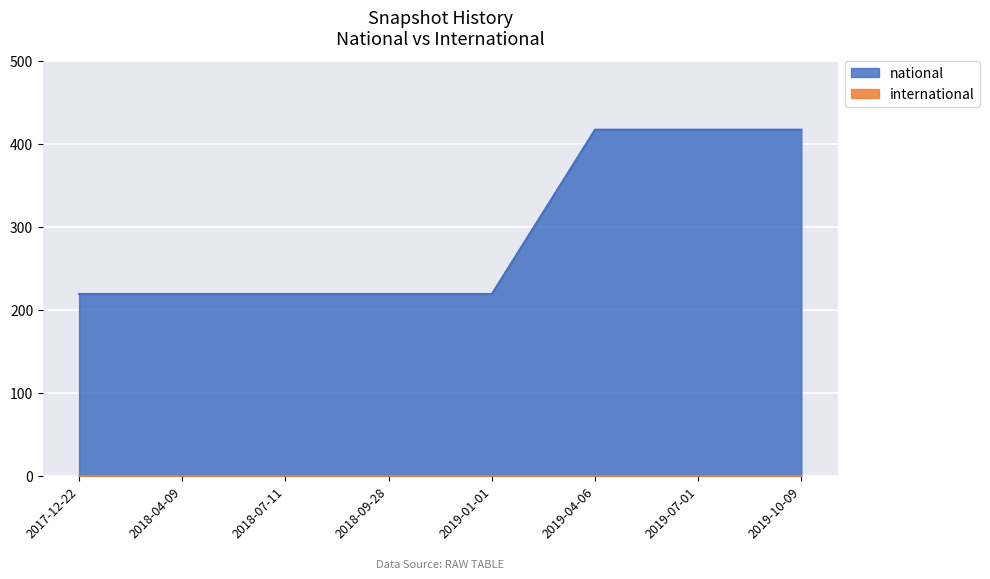

What is the sum of the values at 2019-01-01 and 2019-04-06?

636